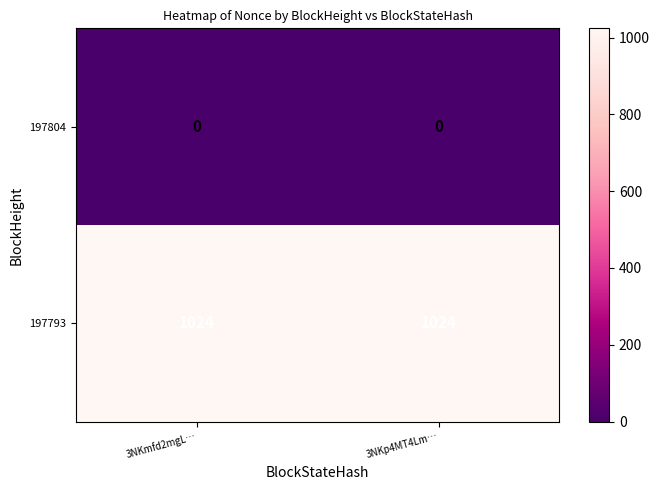

What is the sum of all 197793 values?

2048